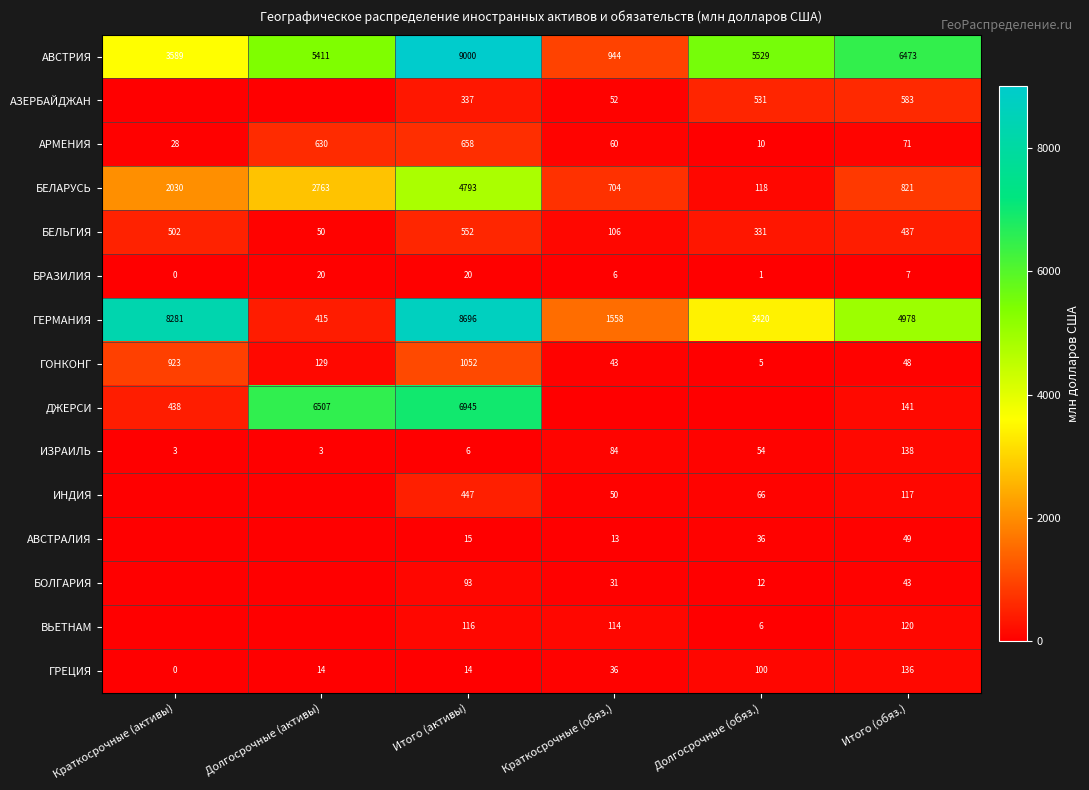

Is it true that ДЖЕРСИ equals 141 at Итого (обяз.)?

True